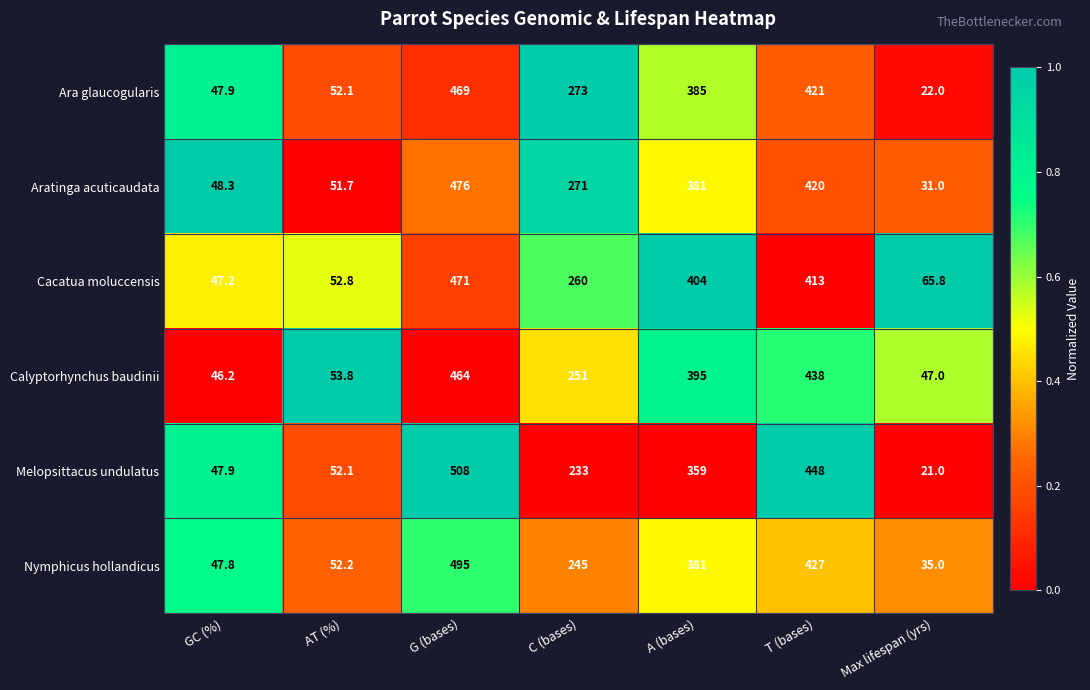

At which label is Melopsittacus undulatus closest to 264?

C (bases)